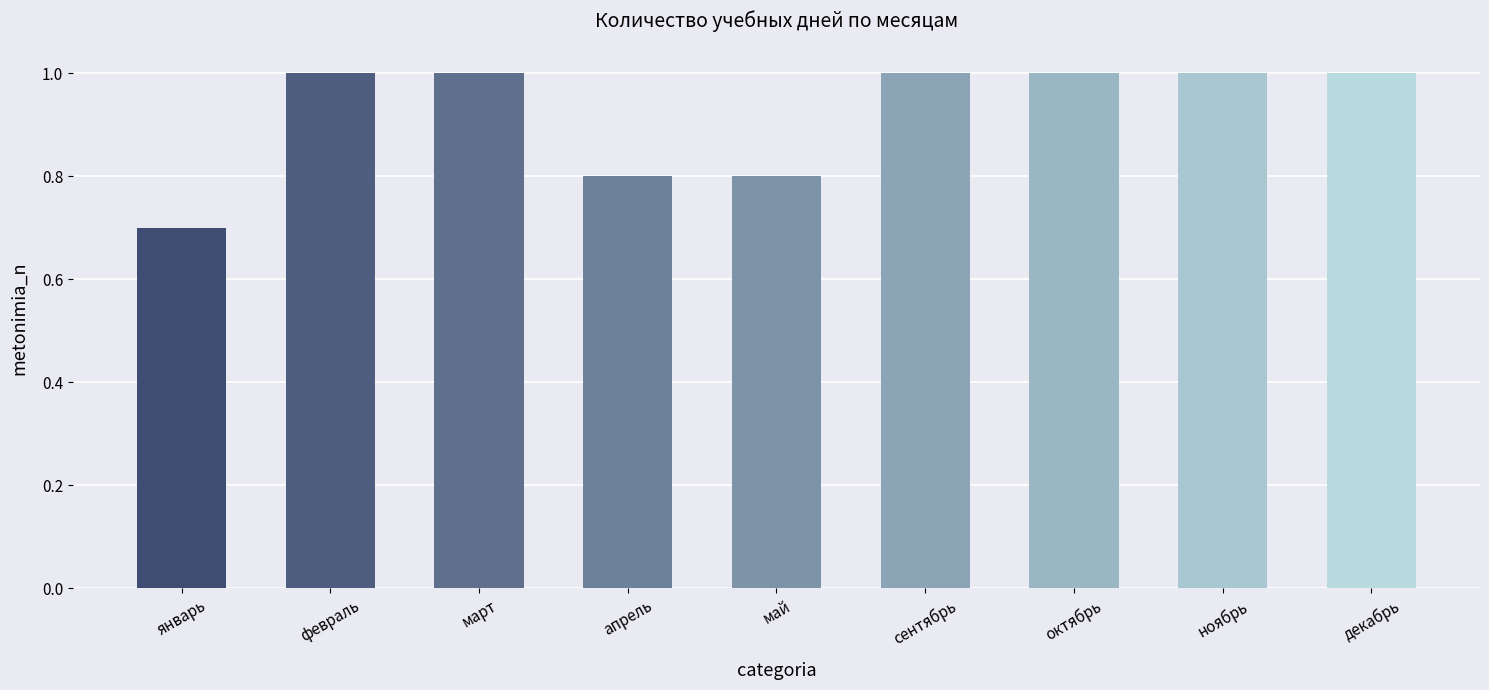

What is the sum of all values?

8.3